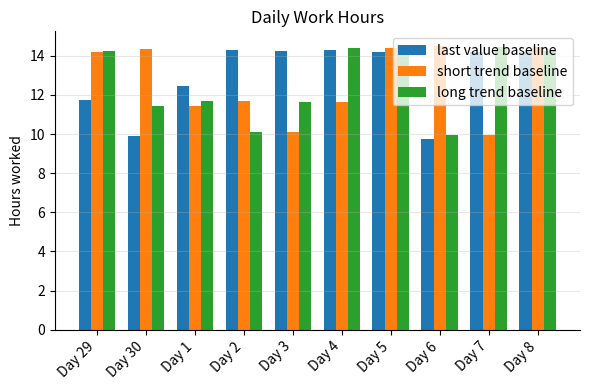

What are all the series names shown in the legend?

last value baseline, short trend baseline, long trend baseline